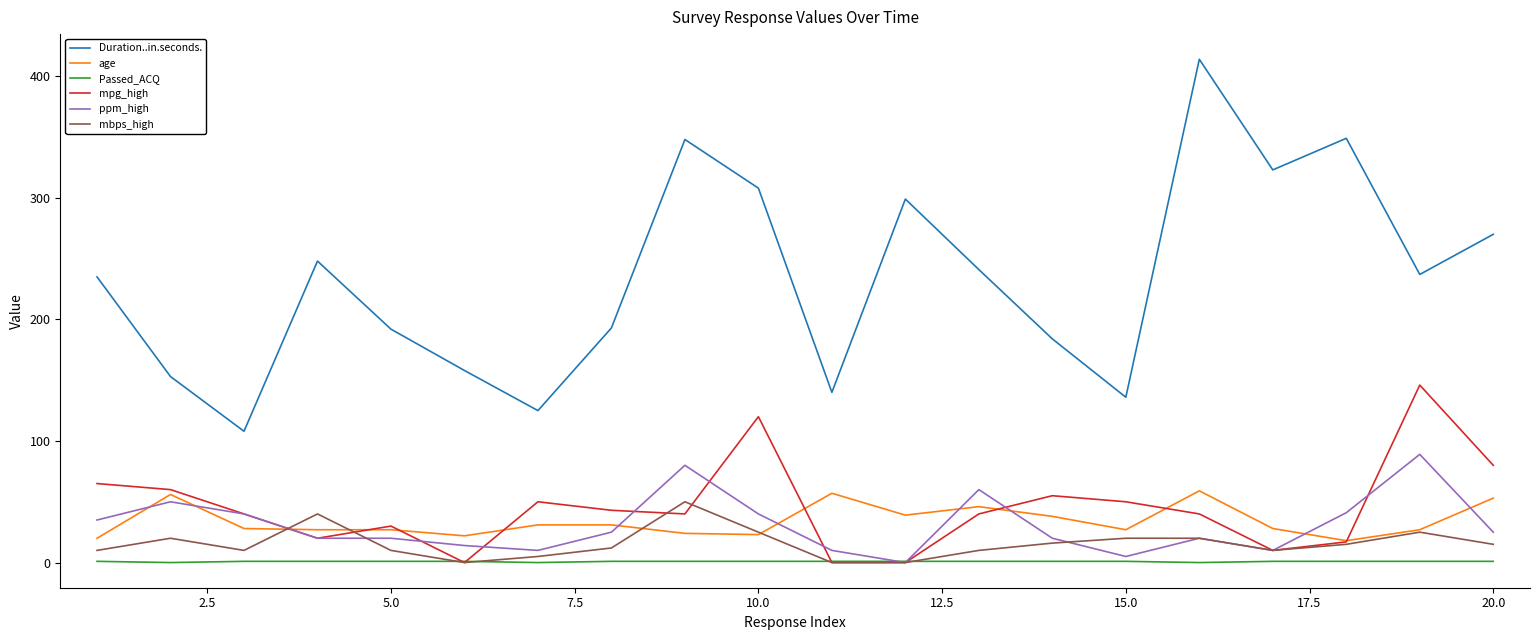

Which series has the widest spread of values?

Duration..in.seconds.